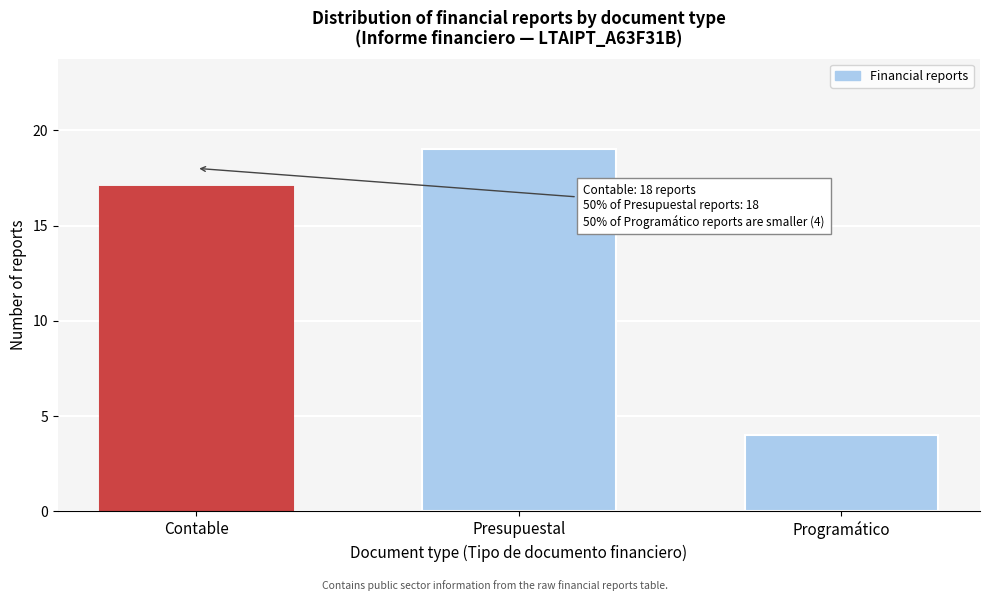

Reading left to right, transcribe all the data shown in this chart.

Contable=17	Presupuestal=19	Programático=4